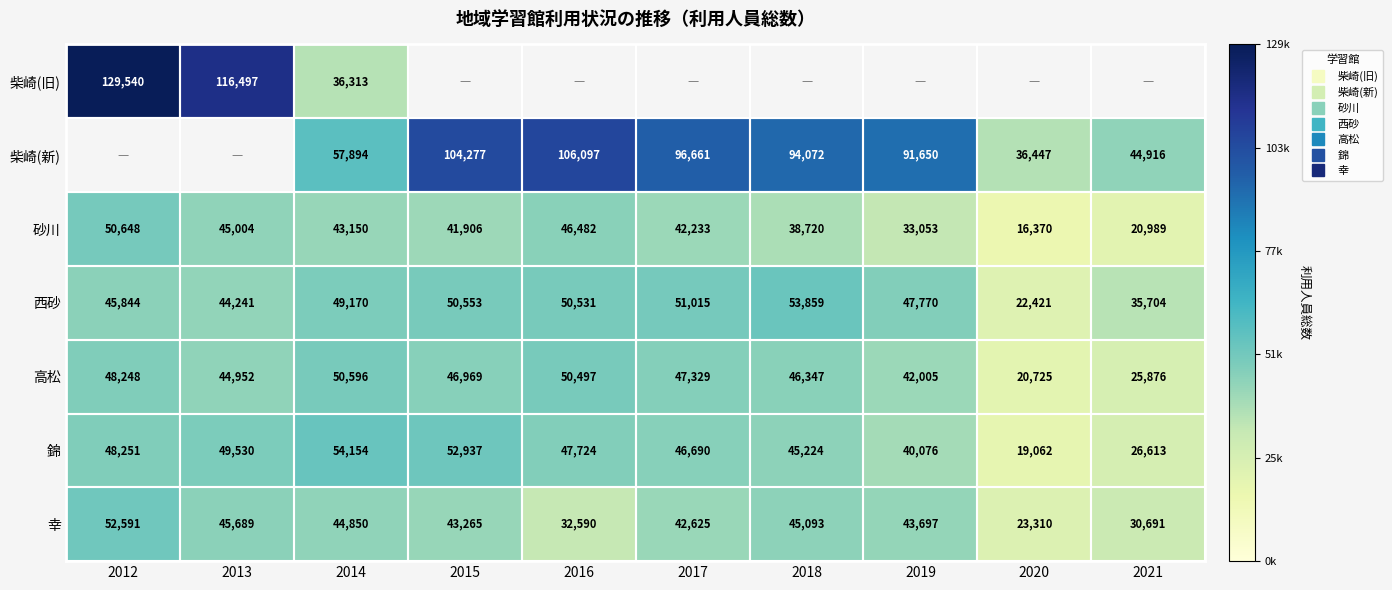

Which series has the largest range (max minus min)?

柴崎(旧)